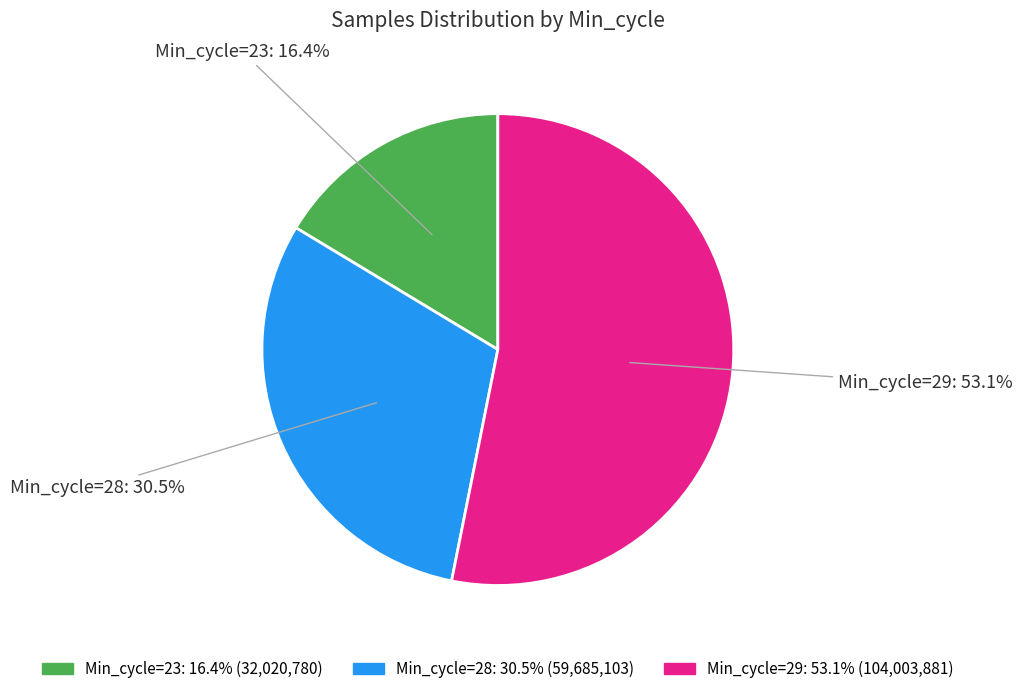

Does any single category account for the majority?

Yes